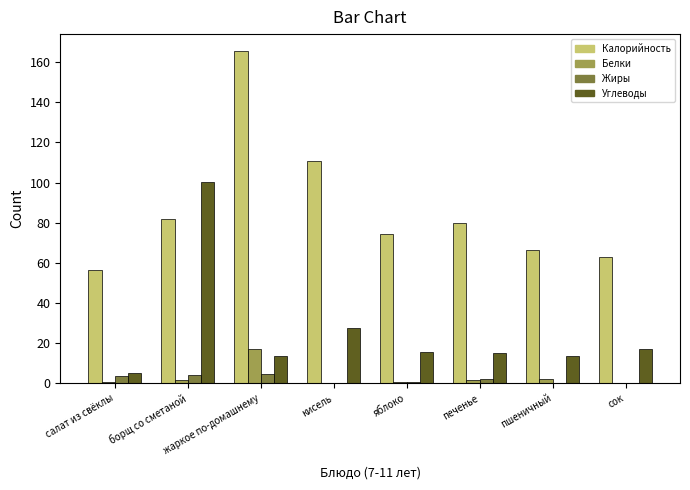

At which label is Углеводы closest to 52?

кисель